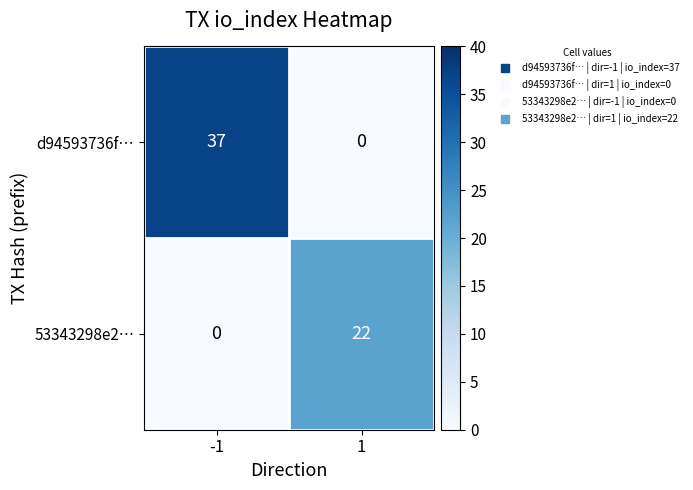

What is the maximum value shown in the chart?

37